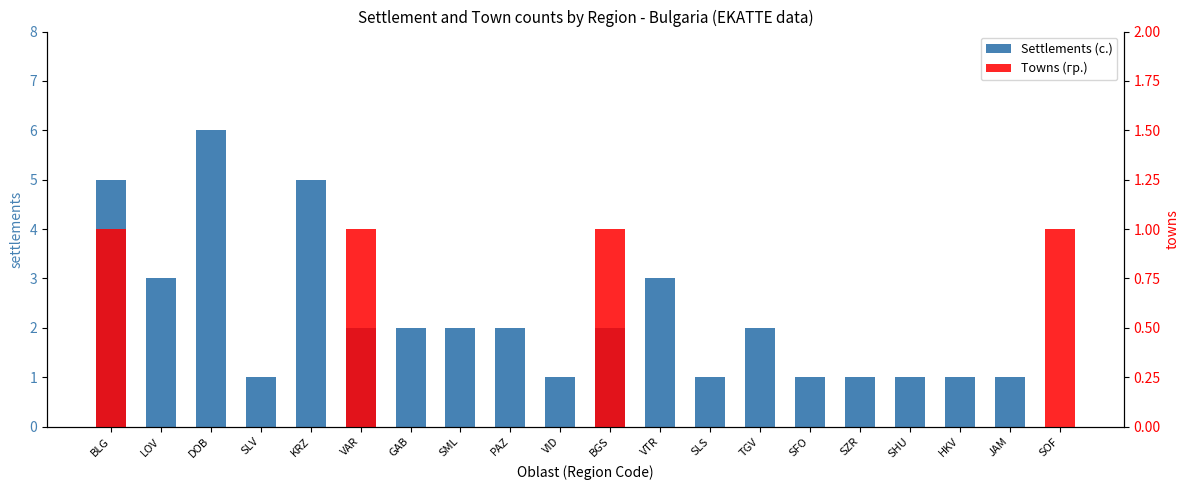

What is the maximum value for Settlements (с.)?

6